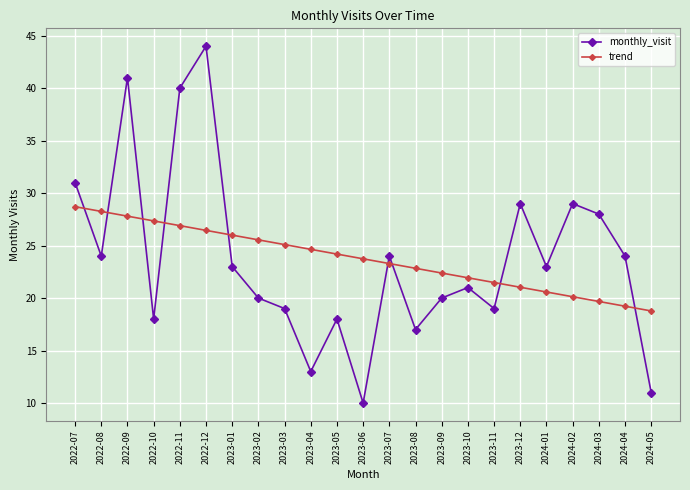

True or false: trend has a value of 8.0 at 2023-07.

False